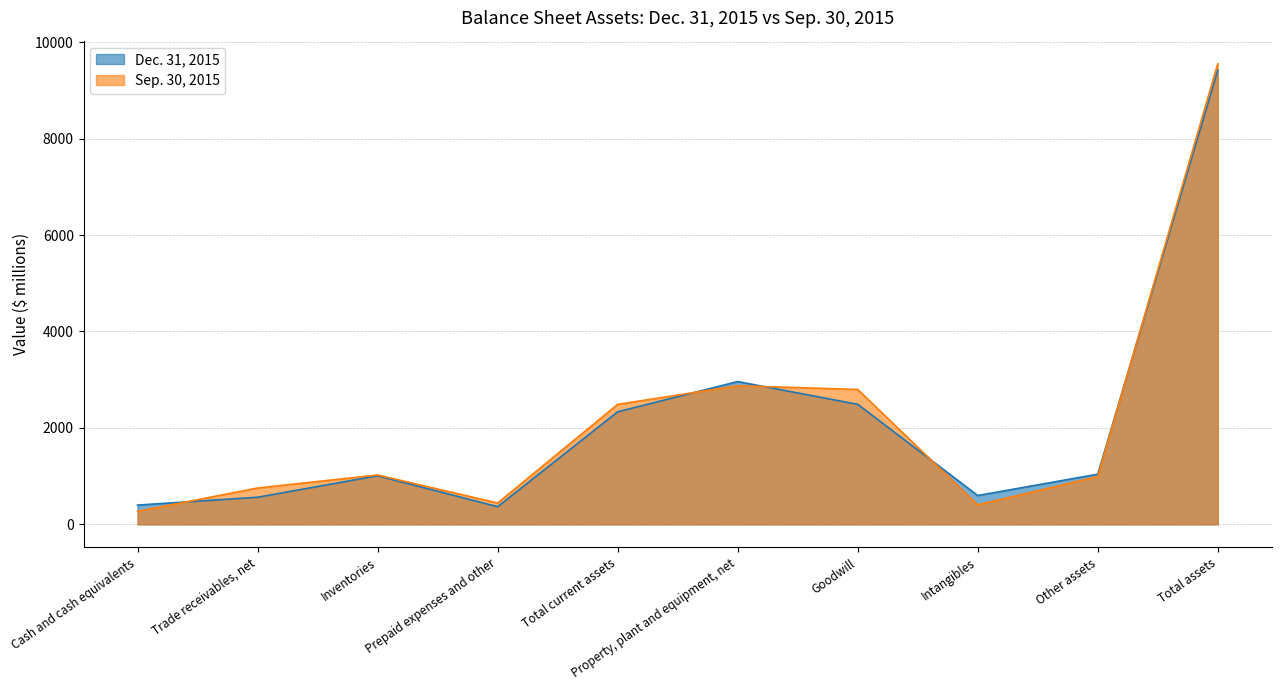

Rank the categories by Dec. 31, 2015 value from highest to lowest.

Total assets, Property, plant and equipment, net, Goodwill, Total current assets, Other assets, Inventories, Intangibles, Trade receivables, net, Cash and cash equivalents, Prepaid expenses and other